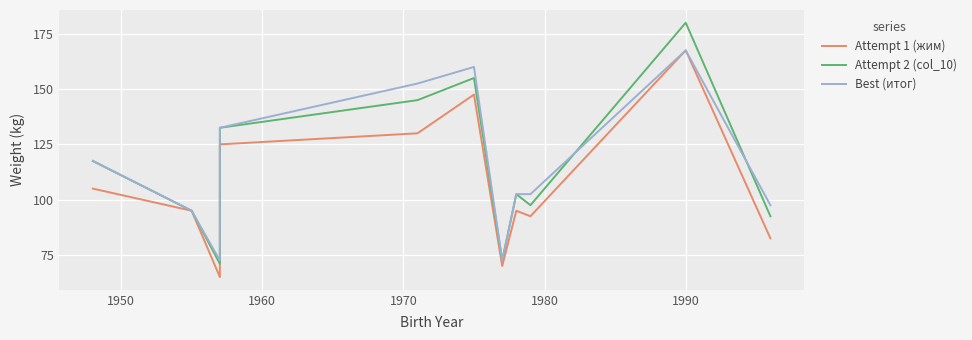

Is it true that Attempt 1 (жим) equals 89.6 at 7?

False